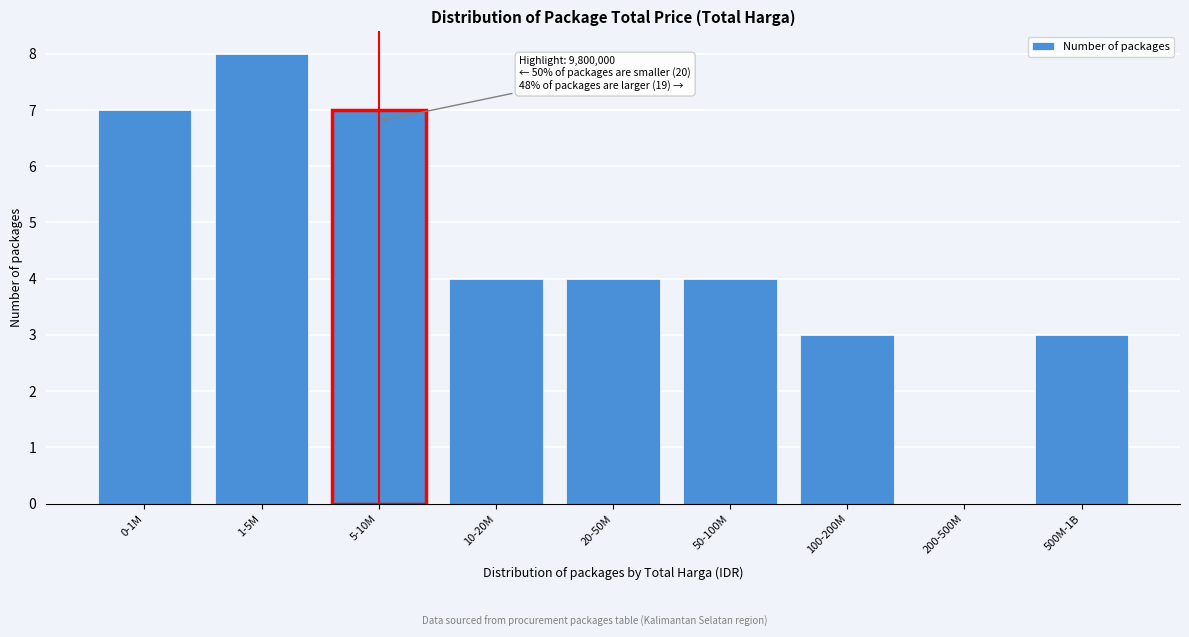

Reading left to right, what are all the values shown in this chart?

0-1M=7	1-5M=8	5-10M=7	10-20M=4	20-50M=4	50-100M=4	100-200M=3	200-500M=0	500M-1B=3